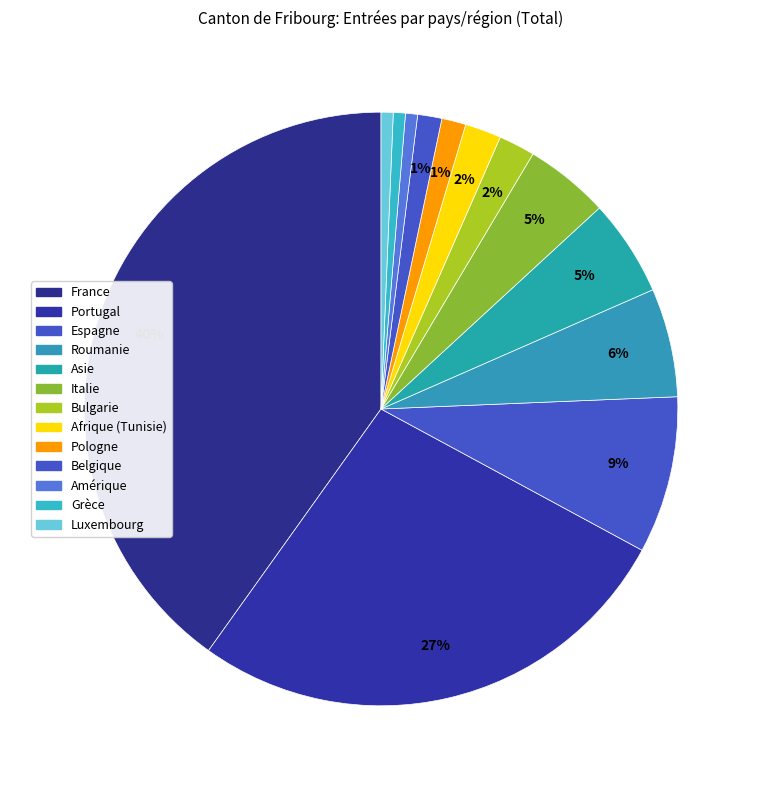

To the nearest percent, what is the combined percentage of Belgique and Pologne?

3%